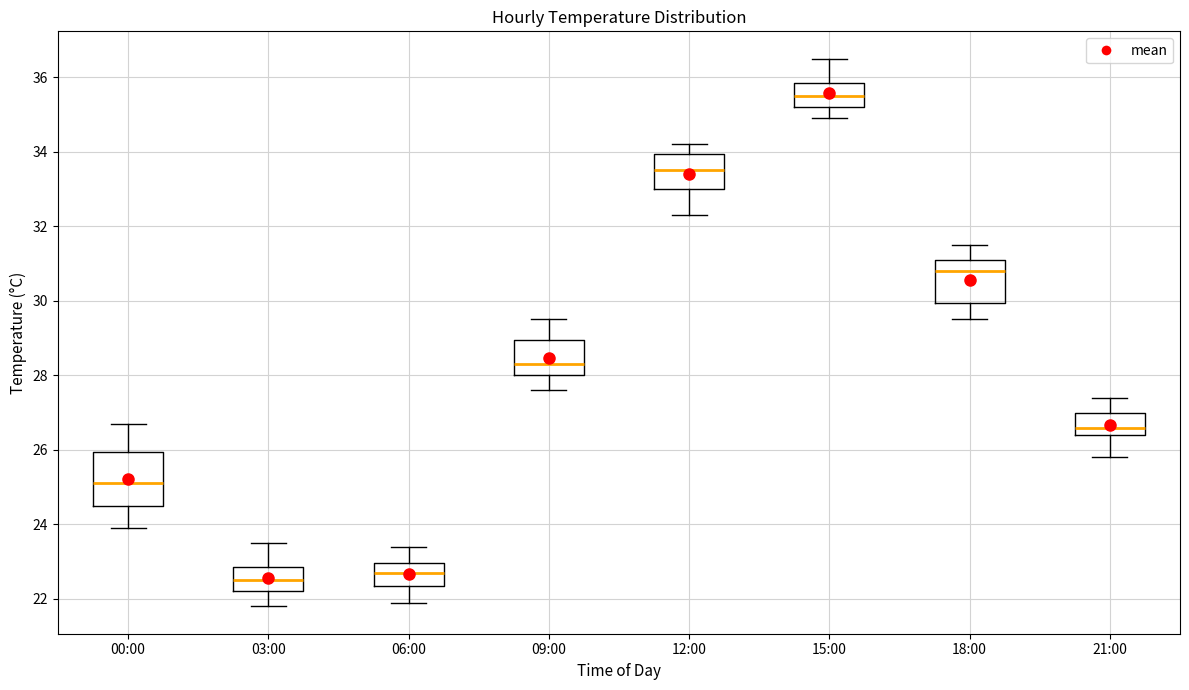

Which box has the highest median line?

15:00